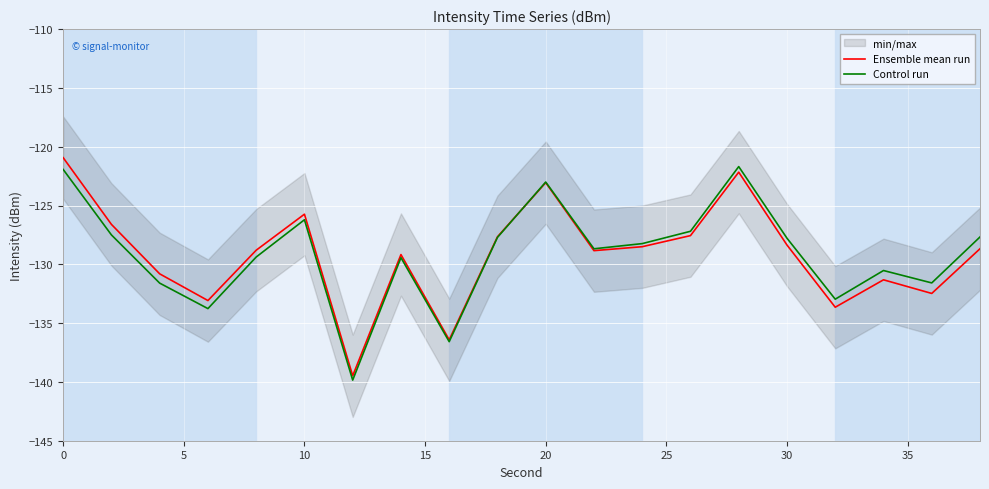

At which category does Ensemble mean run reach its first local peak?

10